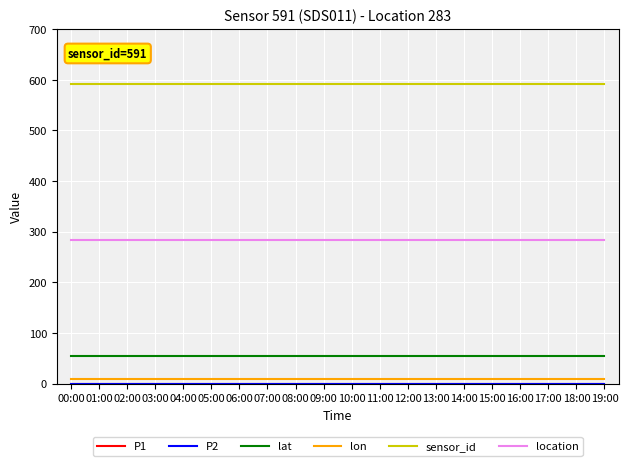

Is this an area chart (filled region under the line)?

No